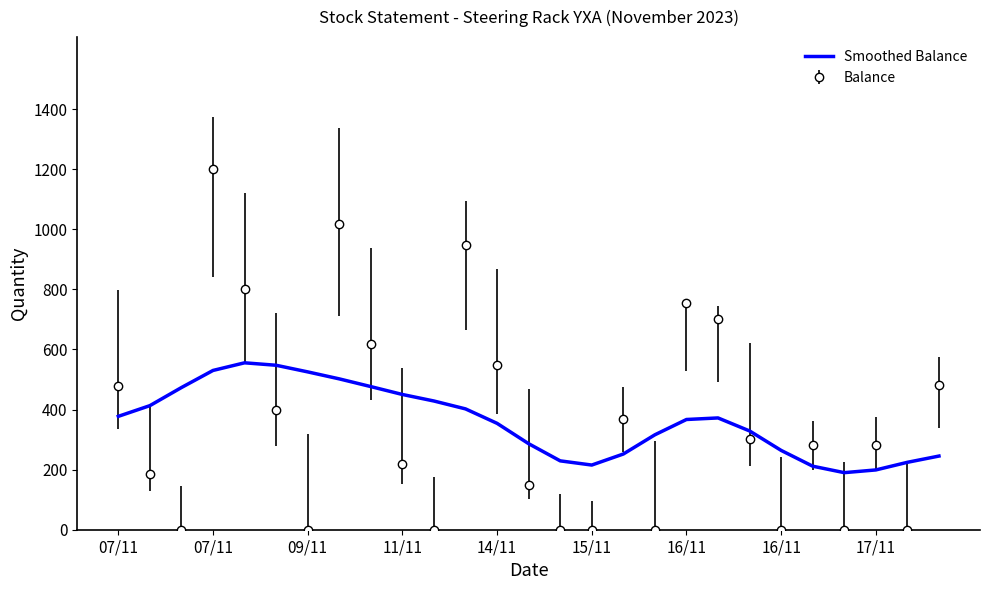

Which series has the widest spread of values?

Balance